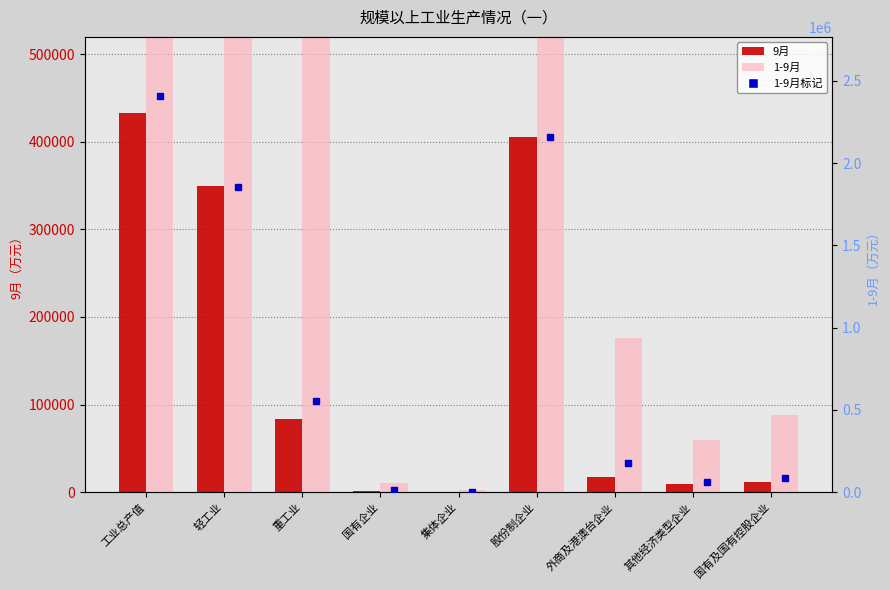

What is the spread (max minus min) of values at 工业总产值?

1973767.8